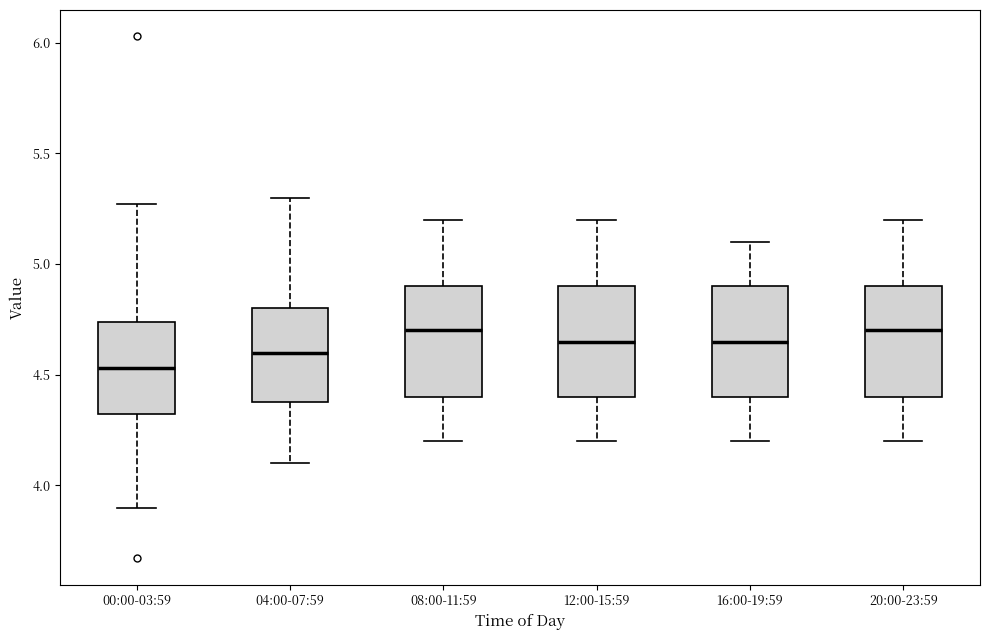

Reading left to right, read every box against the y-axis: the position of its median line, the range the box covers, and the ends of its whiskers. The values are not printed on the chart, so give them approximately, as read against the axis.

00:00-03:59: median 4.55, box 4.30 to 4.75, whiskers 3.90 to 5.25
04:00-07:59: median 4.60, box 4.40 to 4.80, whiskers 4.10 to 5.30
08:00-11:59: median 4.70, box 4.40 to 4.90, whiskers 4.20 to 5.20
12:00-15:59: median 4.65, box 4.40 to 4.90, whiskers 4.20 to 5.20
16:00-19:59: median 4.65, box 4.40 to 4.90, whiskers 4.20 to 5.10
20:00-23:59: median 4.70, box 4.40 to 4.90, whiskers 4.20 to 5.20